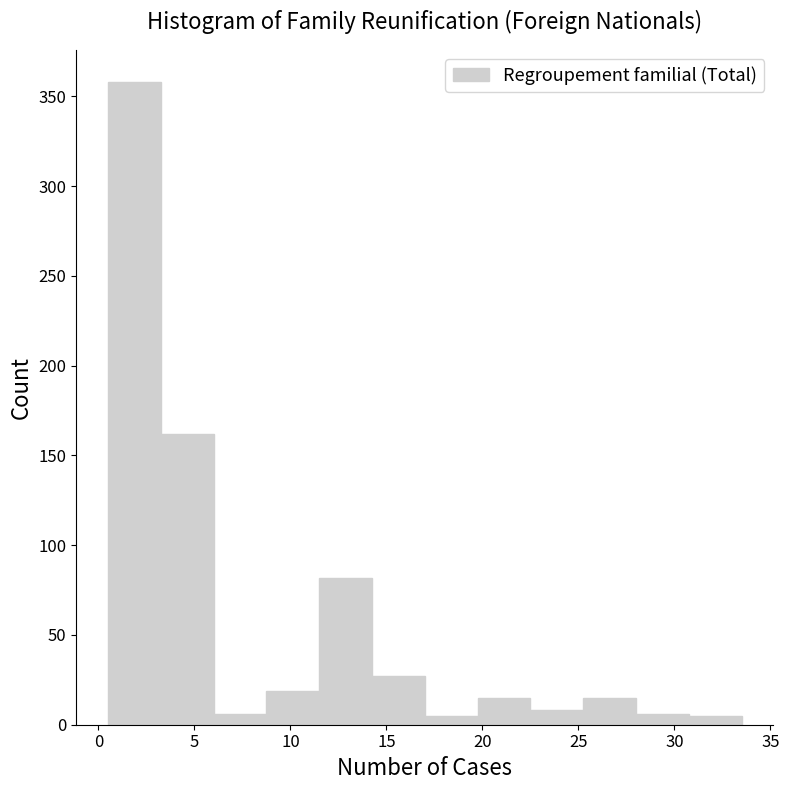

Reading left to right, list every bar in this chart as the range it spans on the x-axis followed by its height. Neither the bar edges nor the heights are printed on the chart, so give them approximately, as read against the axes.

0.50 to 3.25: 360
3.25 to 6.00: 160
6.00 to 8.75: 5
8.75 to 11.50: 20
11.50 to 14.25: 80
14.25 to 17.00: 25
17.00 to 19.75: 5
19.75 to 22.50: 15
22.50 to 25.25: 10
25.25 to 28.00: 15
28.00 to 30.75: 5
30.75 to 33.50: 5